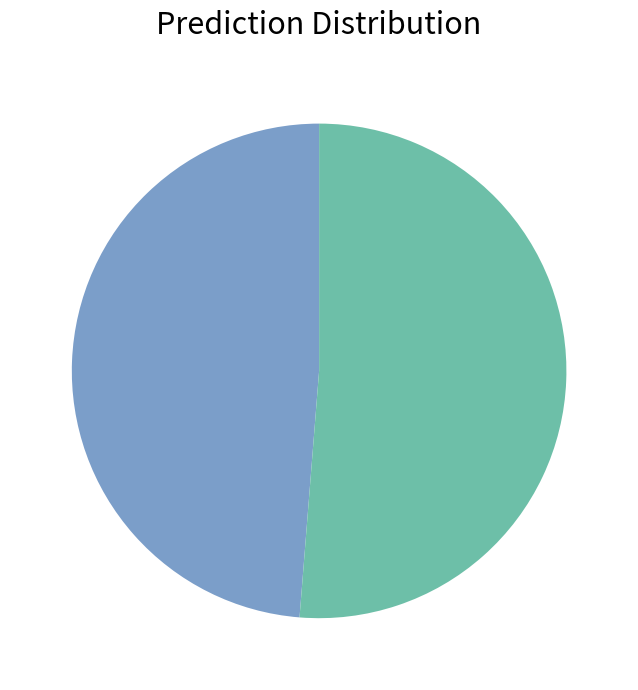

Is there a majority slice in this chart?

Yes